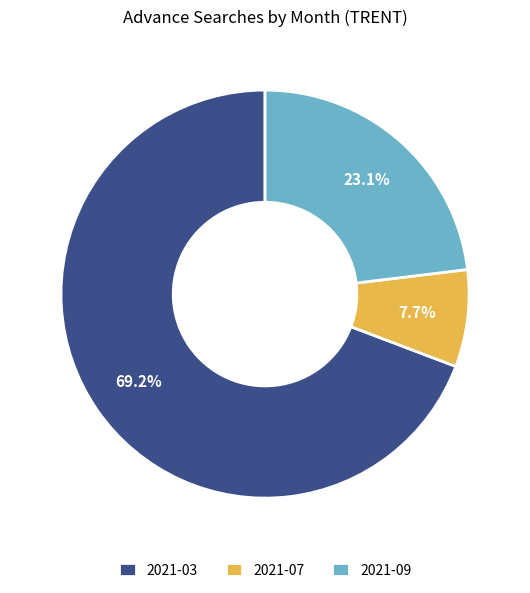

What percentage is the 2021-09 slice, to the nearest percent?

23%